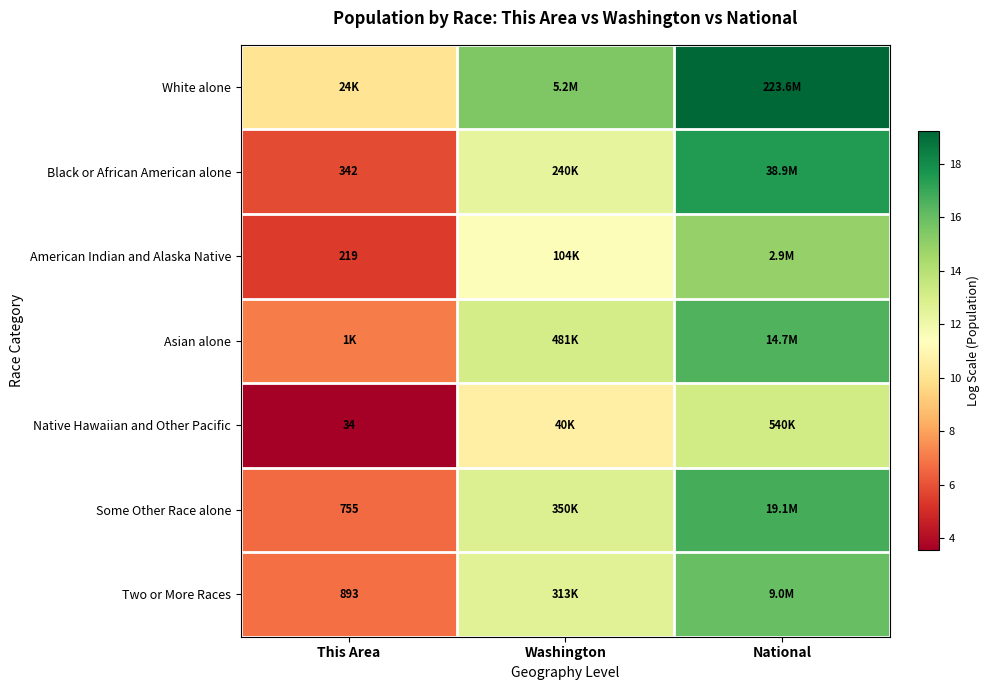

At how many categories does at least one series exceed 8?

3